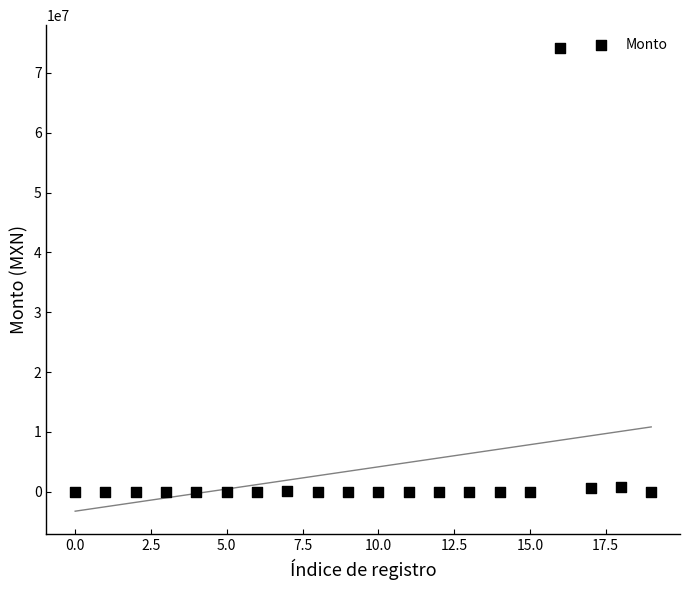

What is the range of Y values (max minus min)?

74098986.2